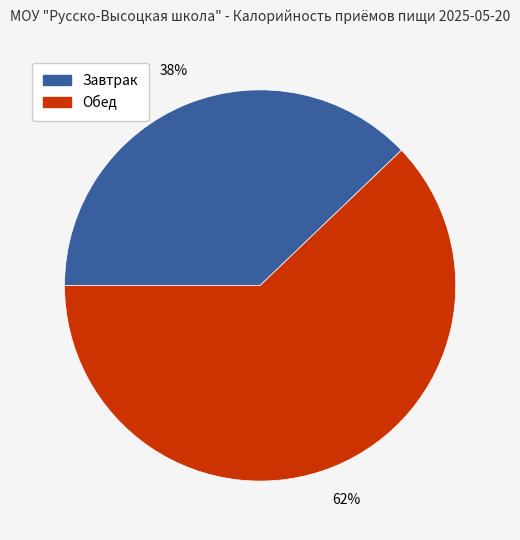

What is the ratio of the value at Обед to the value at Завтрак?

1.6